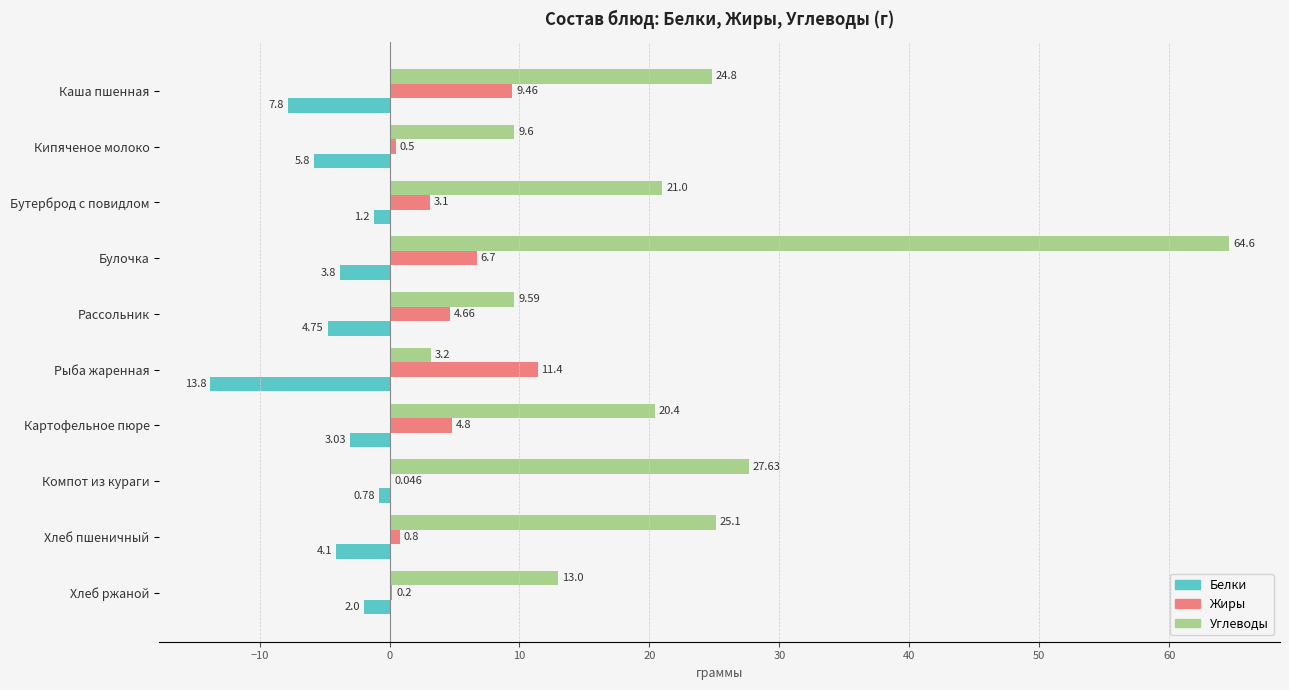

Which series has the largest total across all categories?

Углеводы